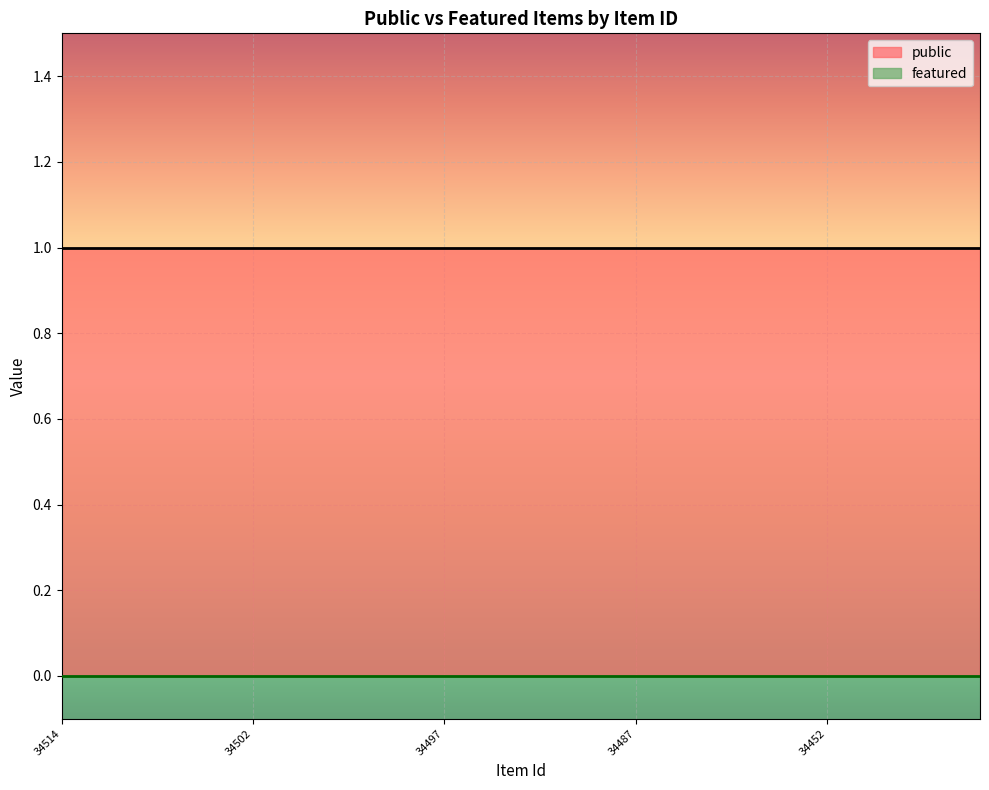

Is it true that public equals 2 at 34503?

False